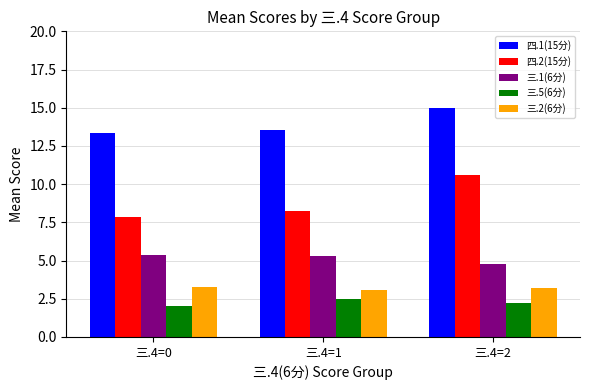

Which series changed the most between 三.4=0 and 三.4=2?

四.2(15分)